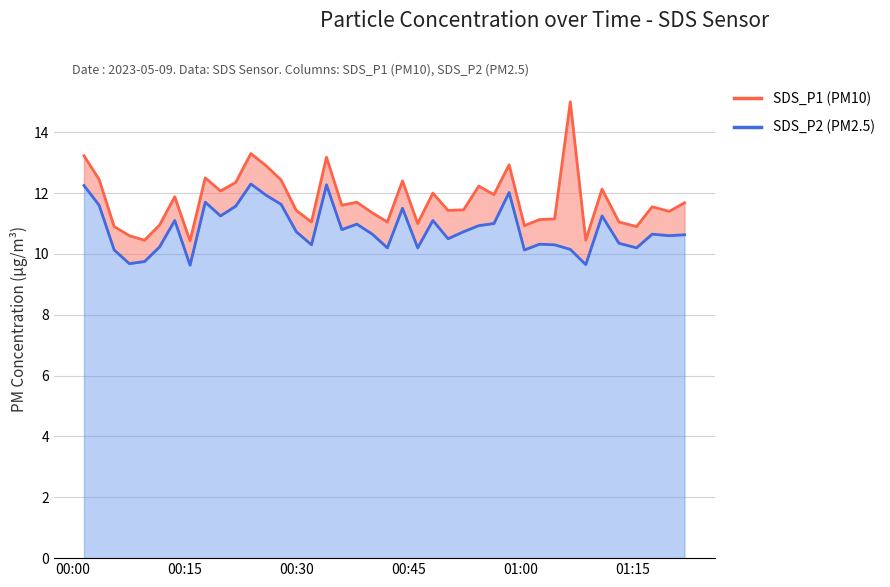

Between 2023/05/09 00:17:45 and 2023/05/09 00:19:48, which series saw the biggest shift?

SDS_P2